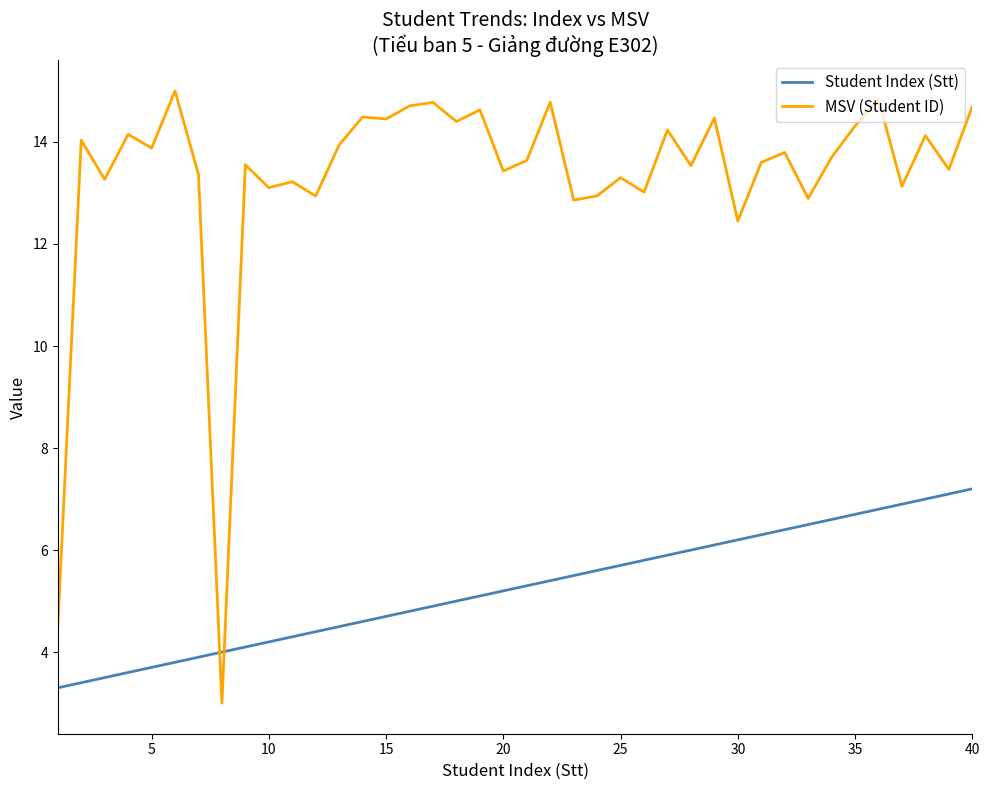

Rank the series by their average value, from highest to lowest.

MSV (Student ID), Student Index (Stt)